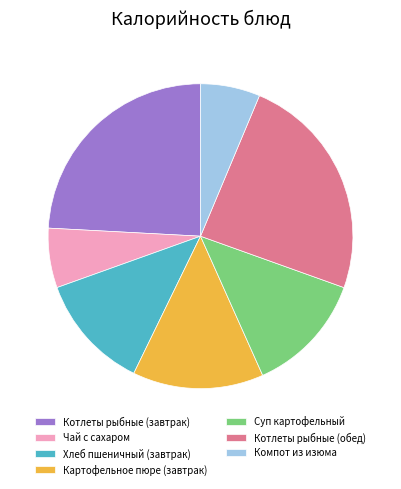

Is the sum of Чай с сахаром and Котлеты рыбные (завтрак) greater than half?

No